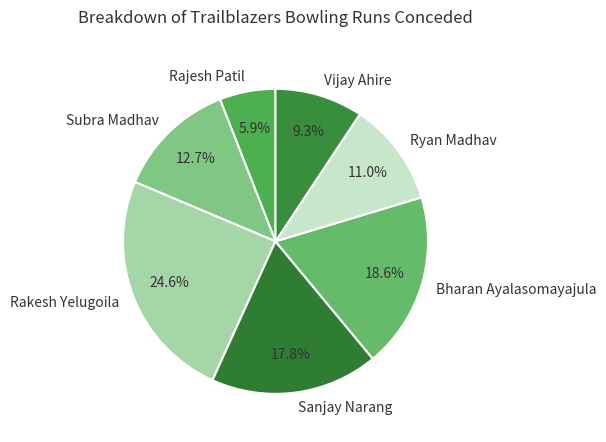

To the nearest percent, what percentage of the pie is Rakesh Yelugoila?

25%